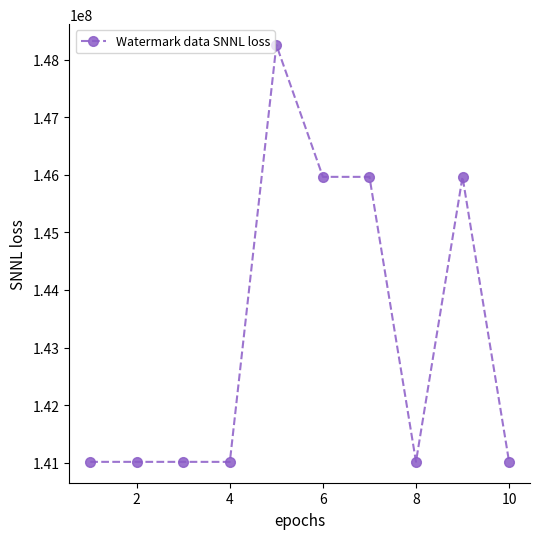

What is the value of the 7th point from the left?

145964098